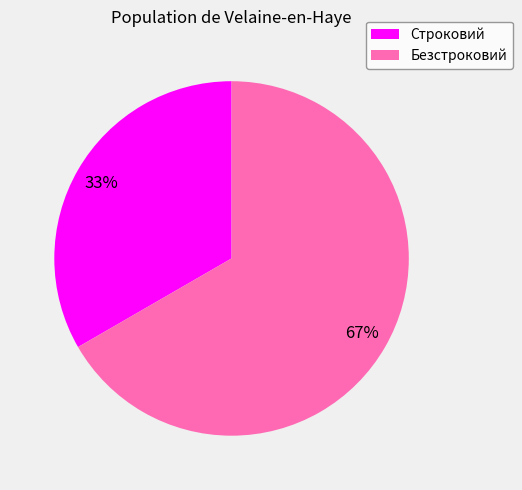

The Безстроковий slice represents 78% of the pie. True or false?

False